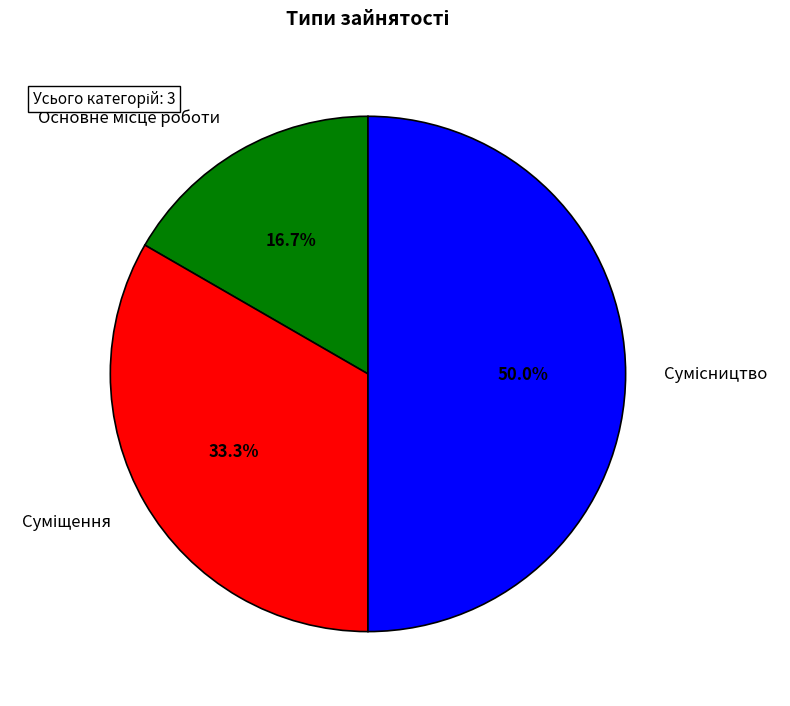

Which has a higher value, Основне місце роботи or Сумісництво?

Сумісництво